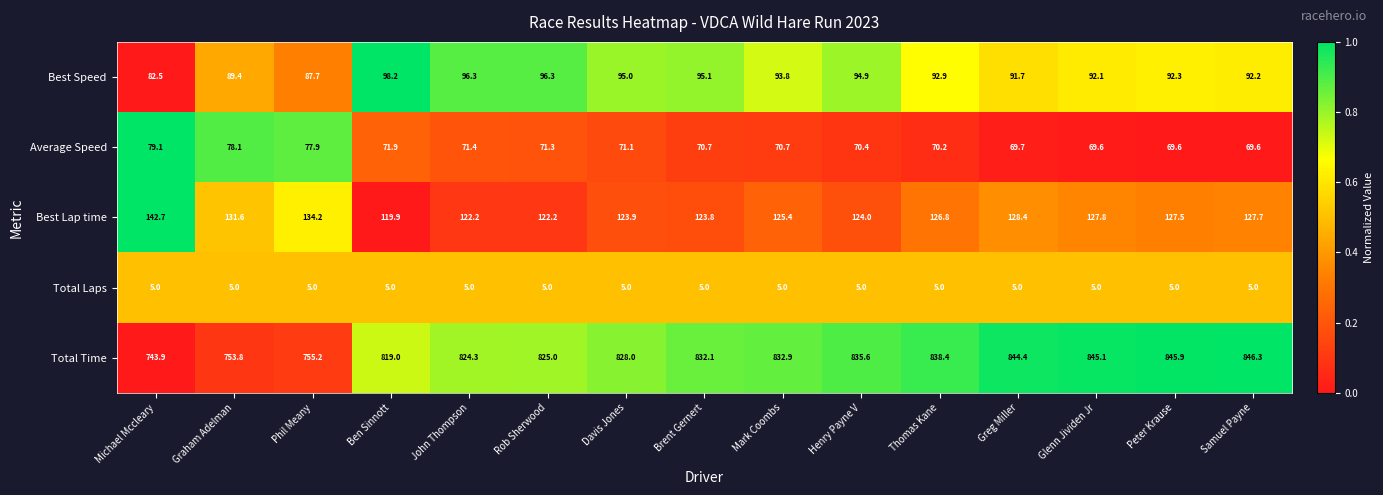

Between Mark Coombs and Greg Miller, which series saw the biggest shift?

Total Time